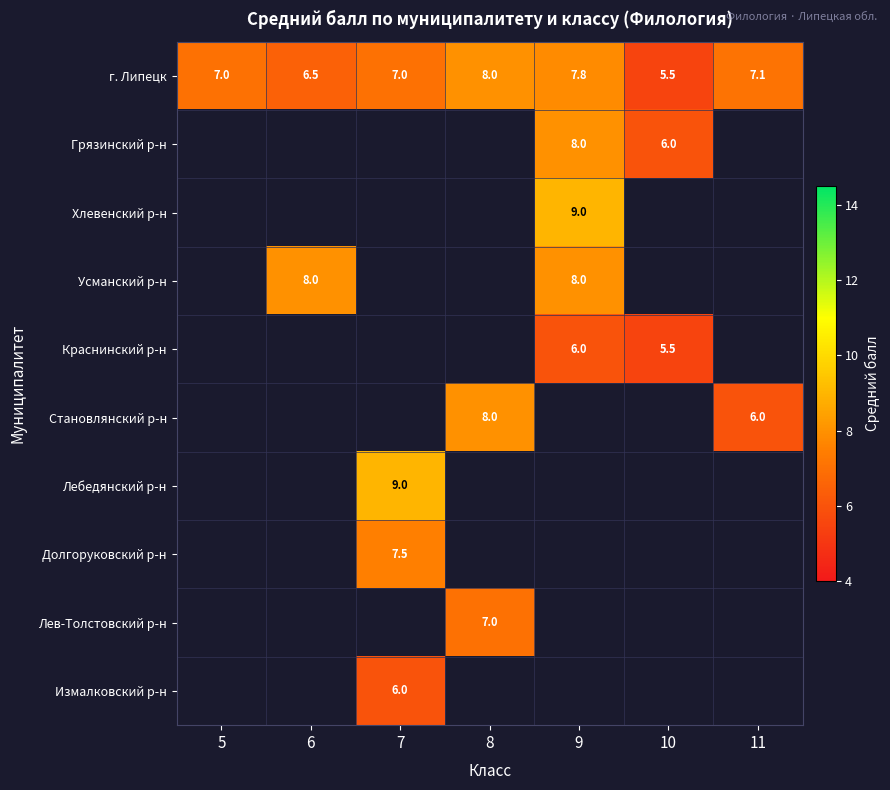

Is the value of г. Липецк at 9 greater than the value of Усманский р-н at 9?

No